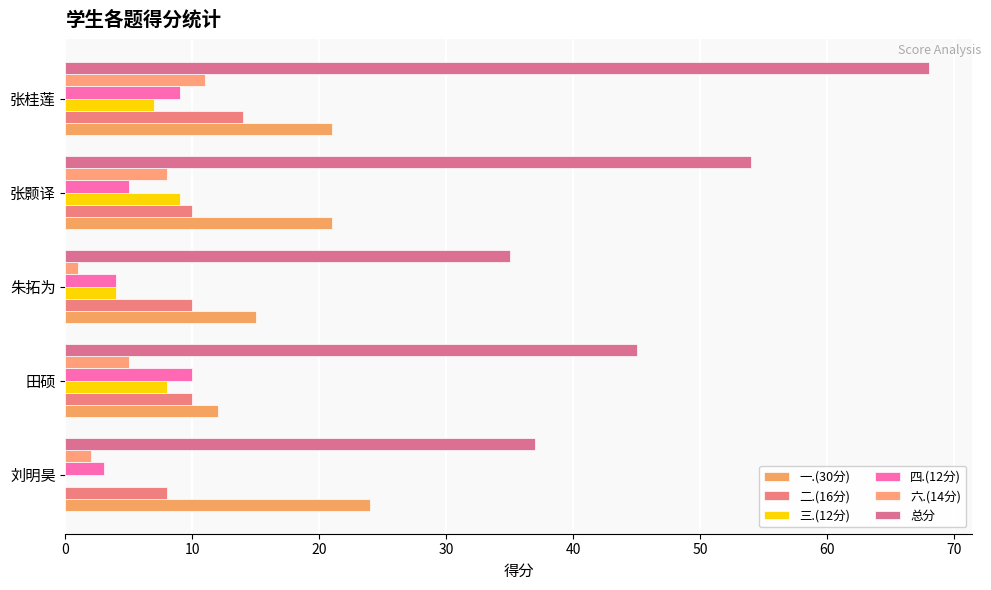

What are all the series names shown in the legend?

一.(30分), 二.(16分), 三.(12分), 四.(12分), 六.(14分), 总分